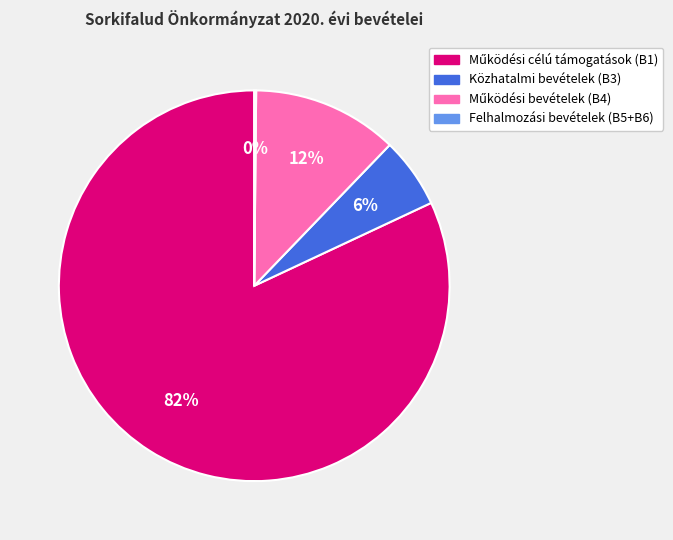

Does Közhatalmi bevételek (B3) represent more than half of the total?

No